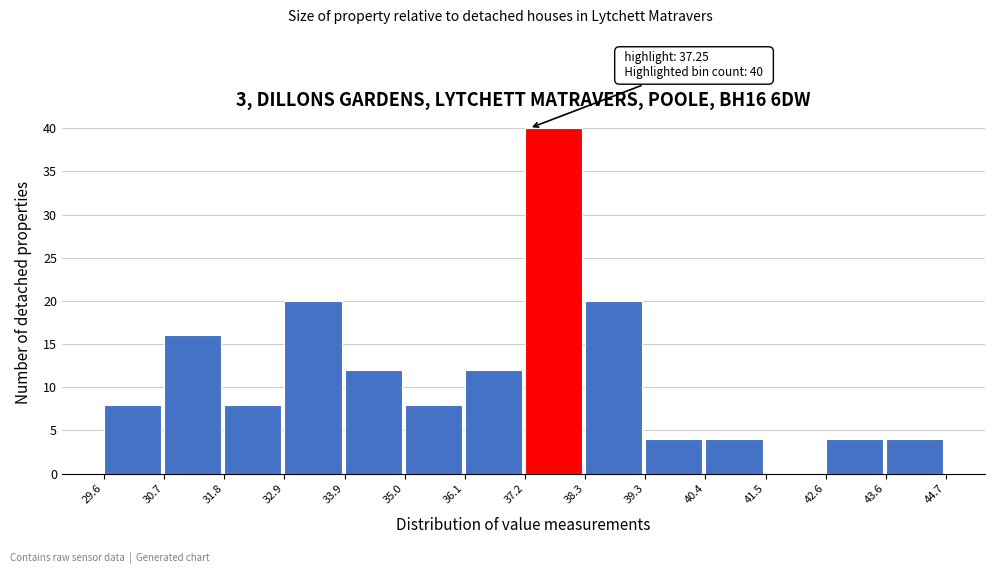

Which range on the x-axis has the tallest bar?

37.2 to 38.3